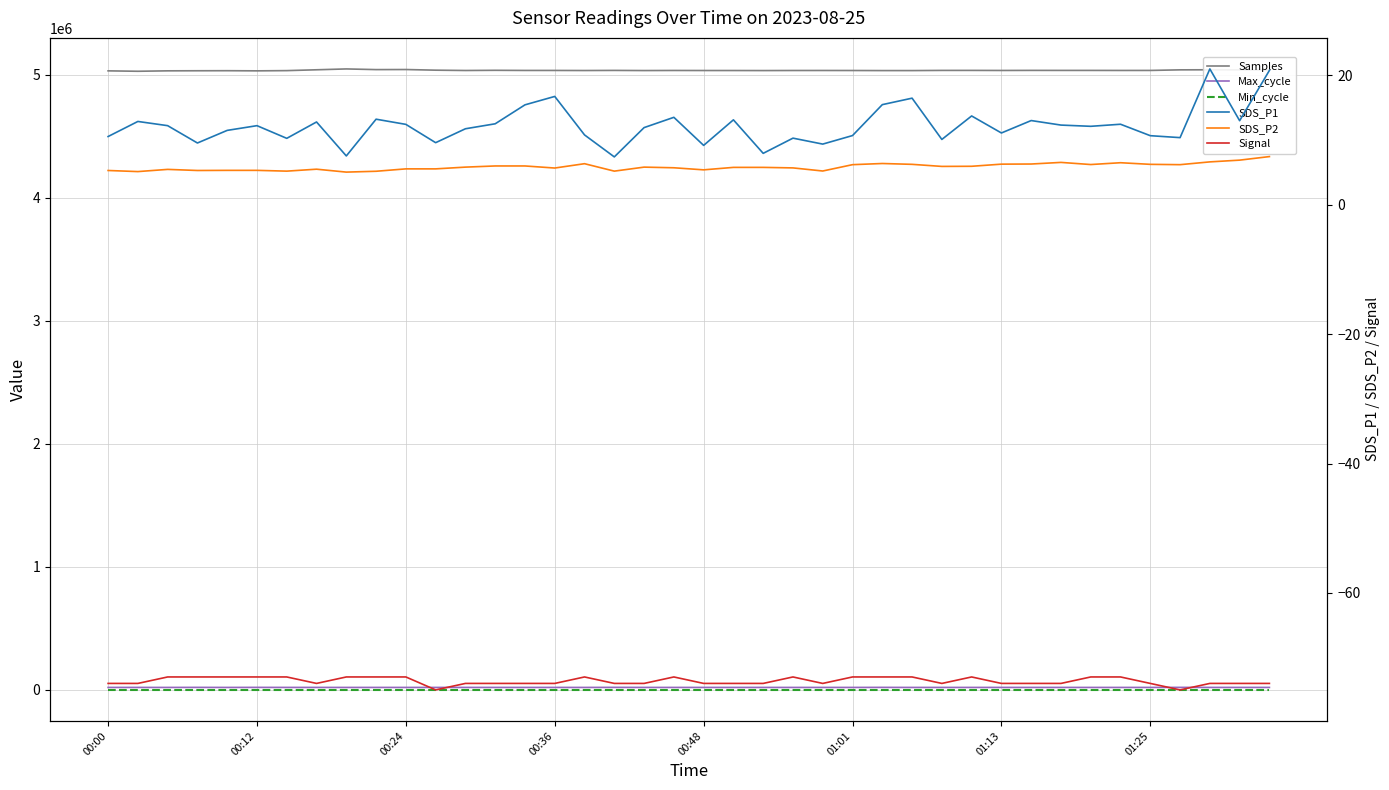

Does the chart have visible grid lines?

Yes